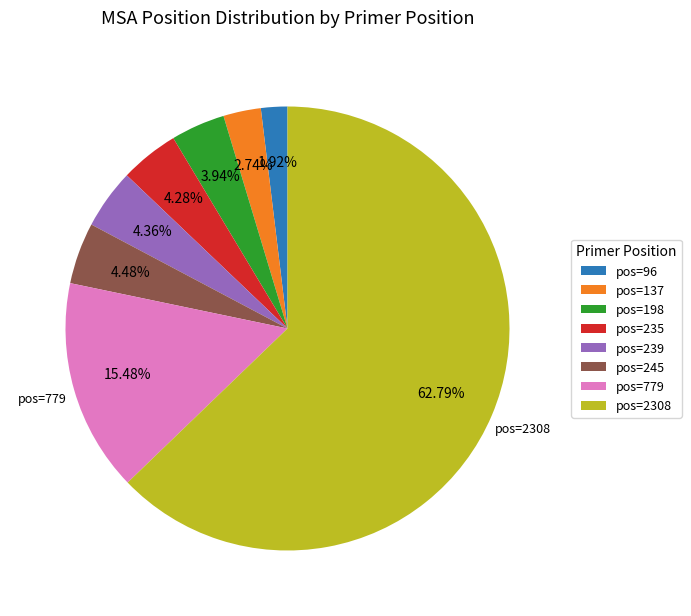

Which slice is the largest?

pos=2308